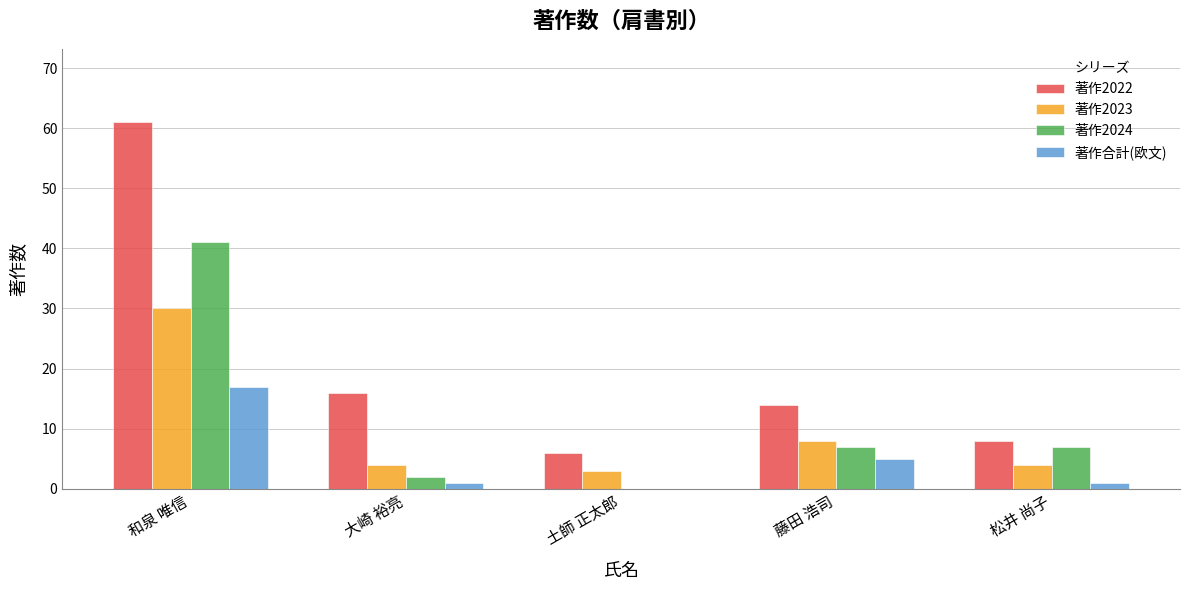

Which series has the widest spread of values?

著作2022